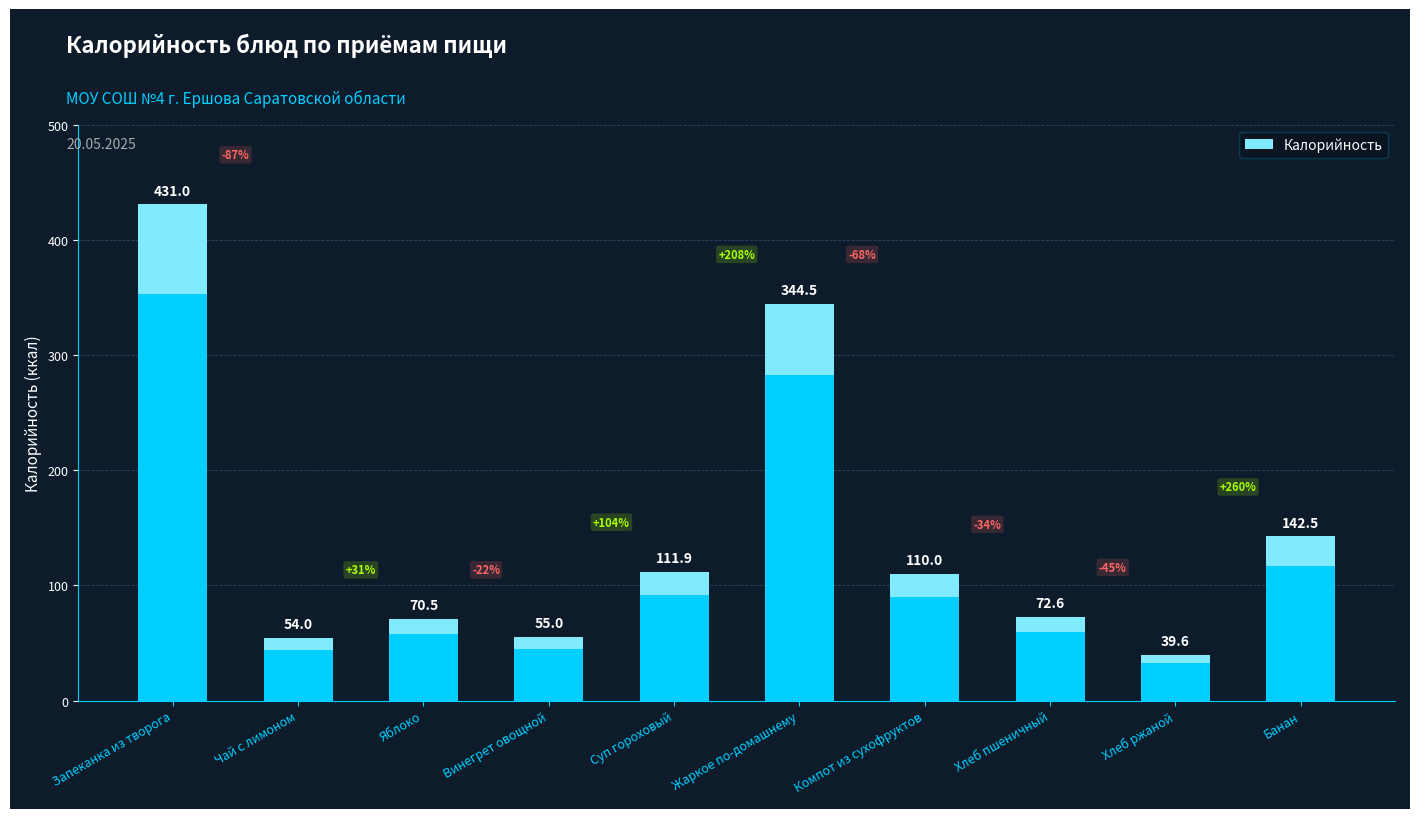

List the labels in order of value, largest first.

Запеканка из творога, Жаркое по-домашнему, Банан, Суп гороховый, Компот из сухофруктов, Хлеб пшеничный, Яблоко, Винегрет овощной, Чай с лимоном, Хлеб ржаной